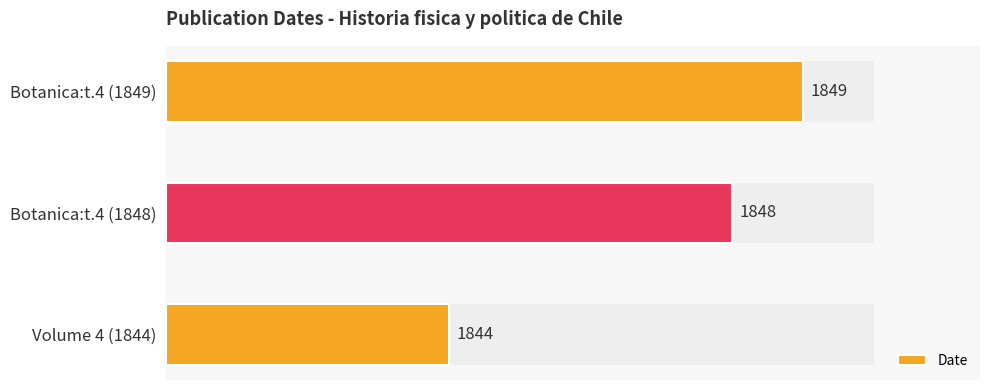

Are the bars horizontal?

Yes